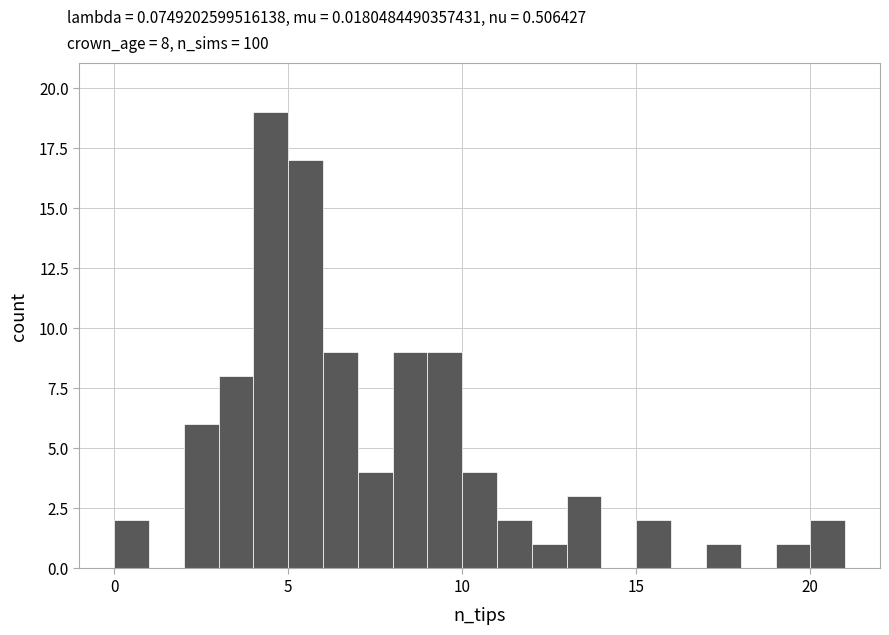

Read against the x-axis, roughly where is the centre of the tallest bar?

4.5